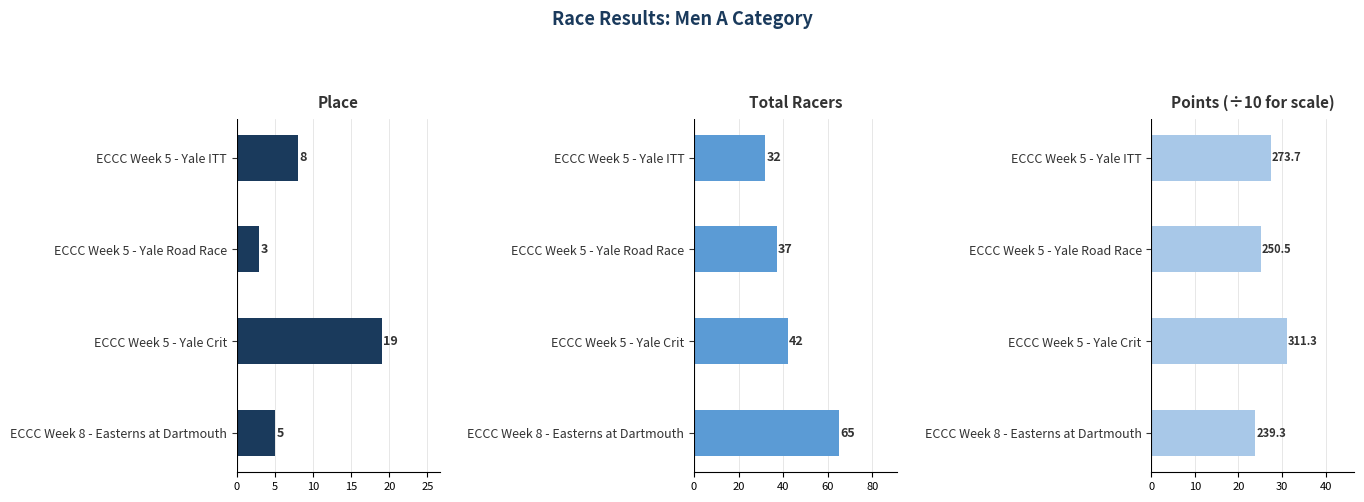

Reading right to left, list all the values displayed in this chart.

Place: 5.0	19.0	3.0	8.0
Total Racers: 65.0	42.0	37.0	32.0
Points (÷10): 23.9	31.1	25.1	27.4